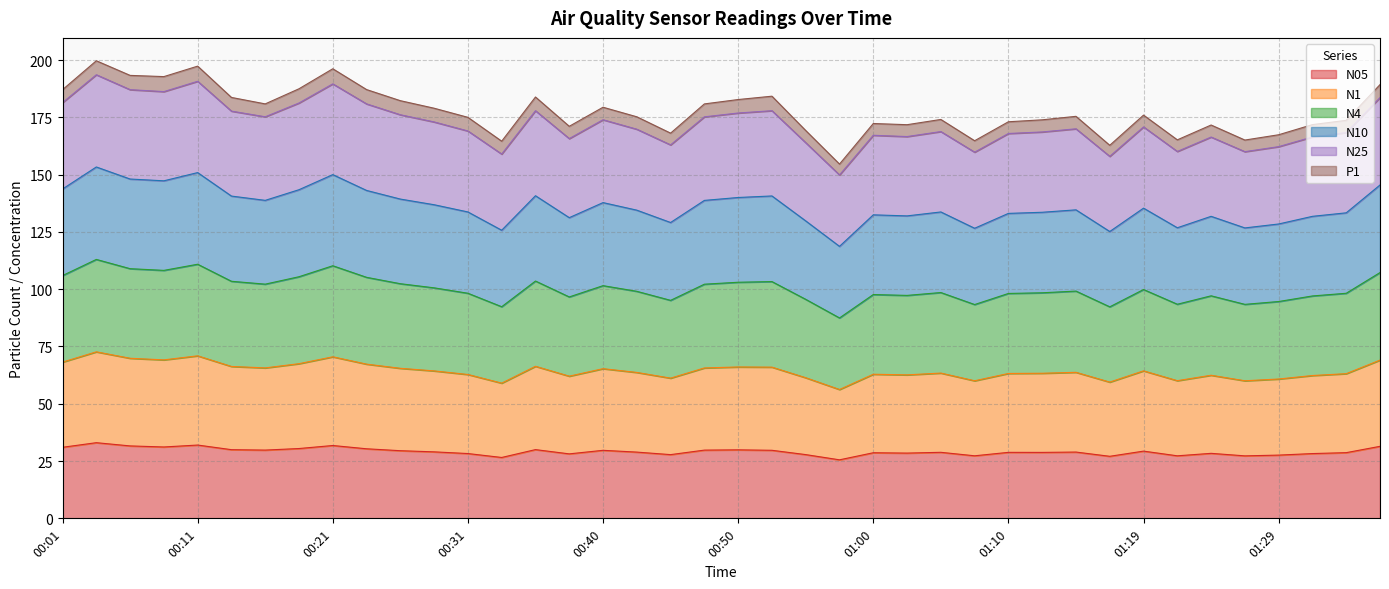

True or false: N10 and N4 cross at least once.

False